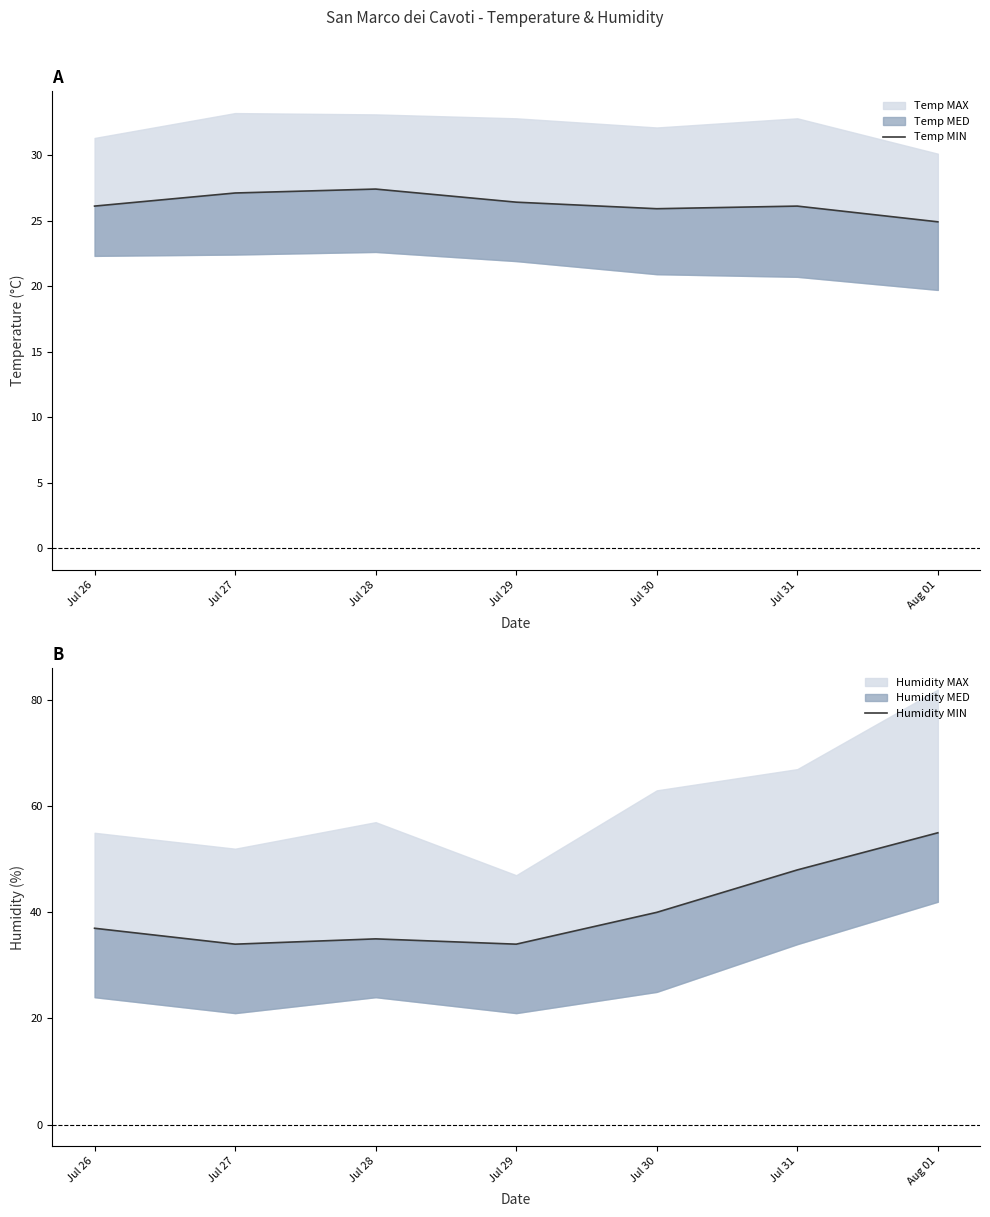

True or false: Humidity MIN and Temp MIN cross at least once.

False